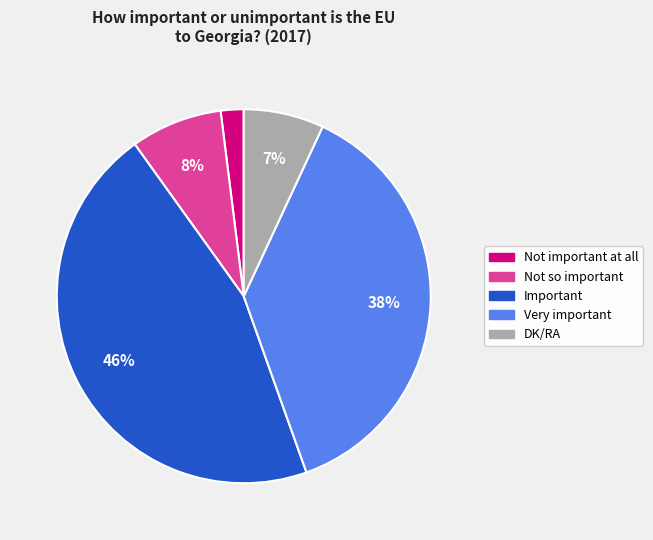

Count the number of slices in the pie.

5